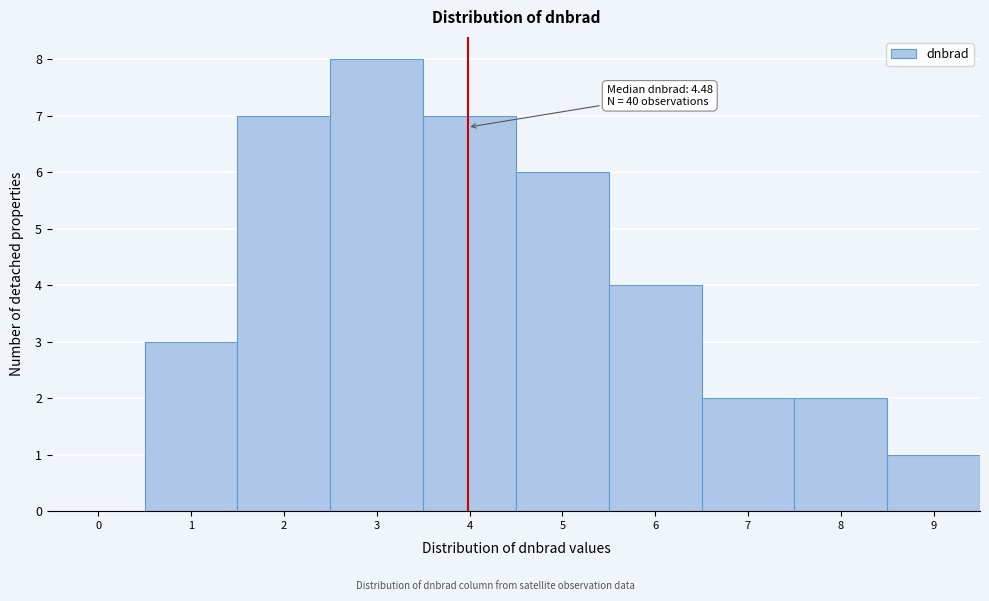

Reading left to right, what are all the values shown in this chart?

0=0	1=3	2=7	3=8	4=7	5=6	6=4	7=2	8=2	9=1